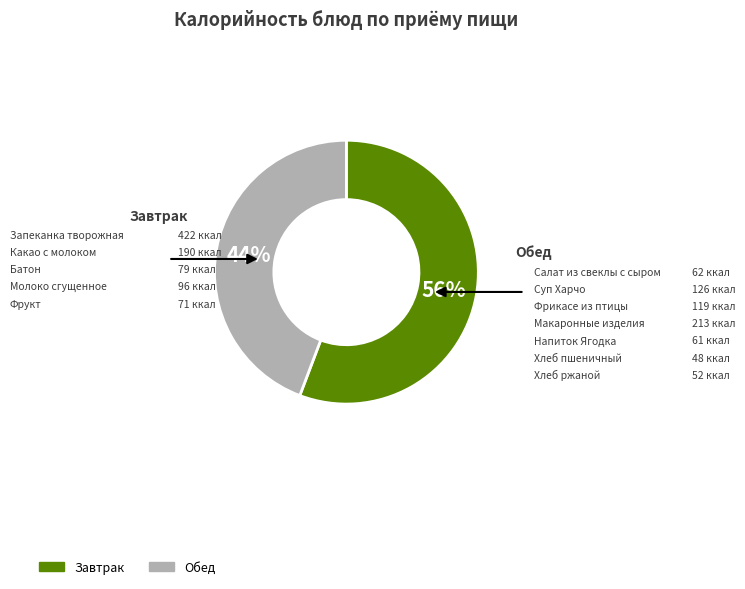

To the nearest percent, what is the average slice percentage?

50%